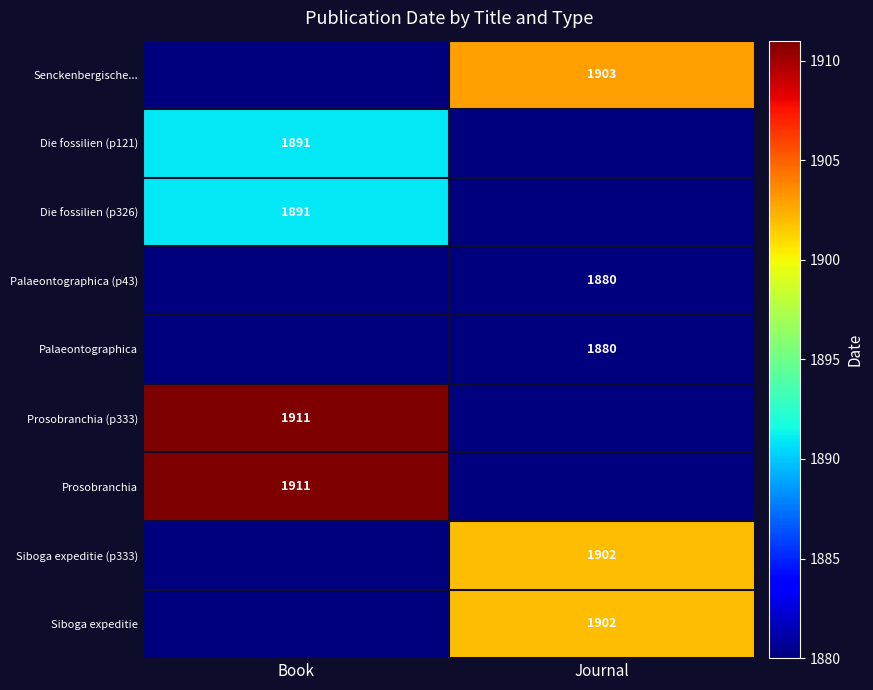

The Prosobranchia (p333) series shows 664 at Book. True or false?

False